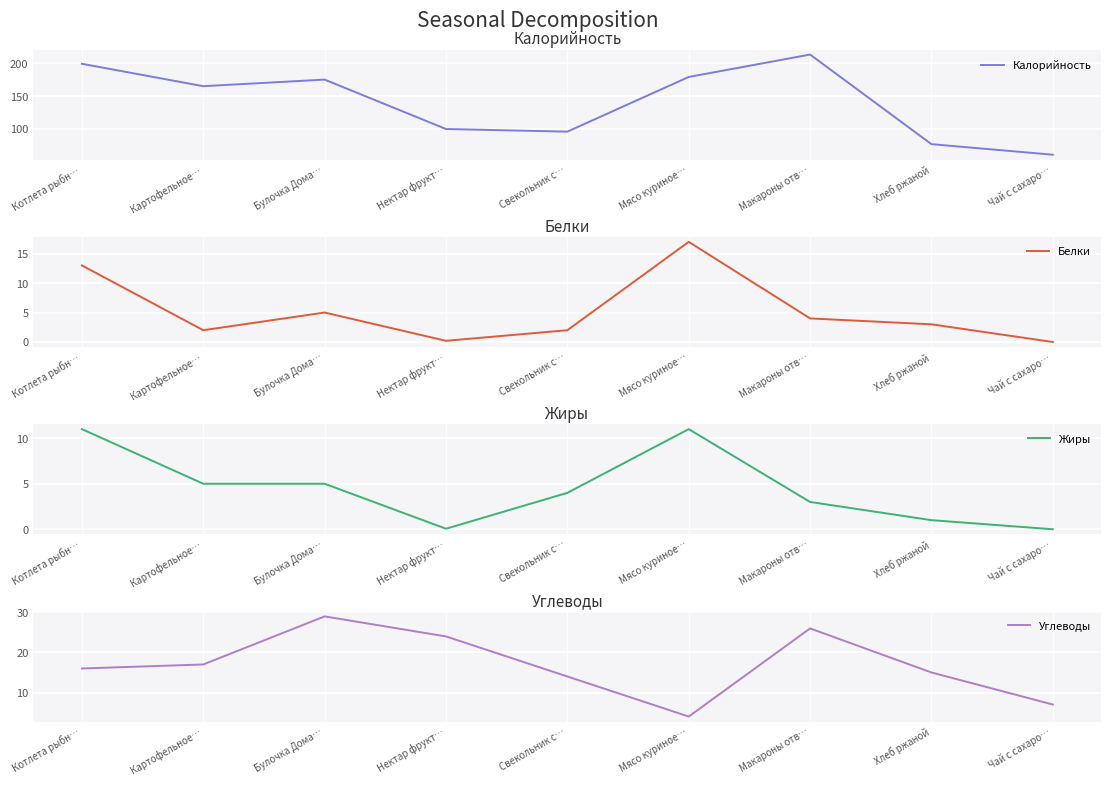

Reading left to right, what are all the values shown in this chart?

Калорийность: Котлета рыбн…=199.0	Картофельное…=165.0	Булочка Дома…=175.0	Нектар фрукт…=100.0	Свекольник с…=96.0	Мясо куриное…=179.0	Макароны отв…=213.0	Хлеб ржаной=77.0	Чай с сахаро…=61.0
Белки: Котлета рыбн…=13.0	Картофельное…=2.0	Булочка Дома…=5.0	Нектар фрукт…=0.2	Свекольник с…=2.0	Мясо куриное…=17.0	Макароны отв…=4.0	Хлеб ржаной=3.0	Чай с сахаро…=0.0
Жиры: Котлета рыбн…=11.0	Картофельное…=5.0	Булочка Дома…=5.0	Нектар фрукт…=0.1	Свекольник с…=4.0	Мясо куриное…=11.0	Макароны отв…=3.0	Хлеб ржаной=1.0	Чай с сахаро…=0.0
Углеводы: Котлета рыбн…=16.0	Картофельное…=17.0	Булочка Дома…=29.0	Нектар фрукт…=24.0	Свекольник с…=14.0	Мясо куриное…=4.0	Макароны отв…=26.0	Хлеб ржаной=15.0	Чай с сахаро…=7.0